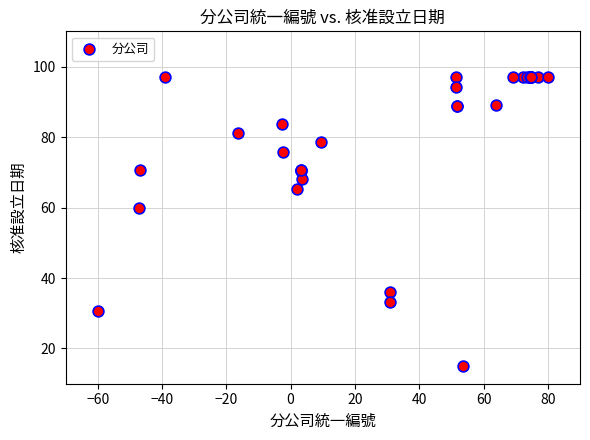

What Y value in the scatter plot is closest to 56?

59.8